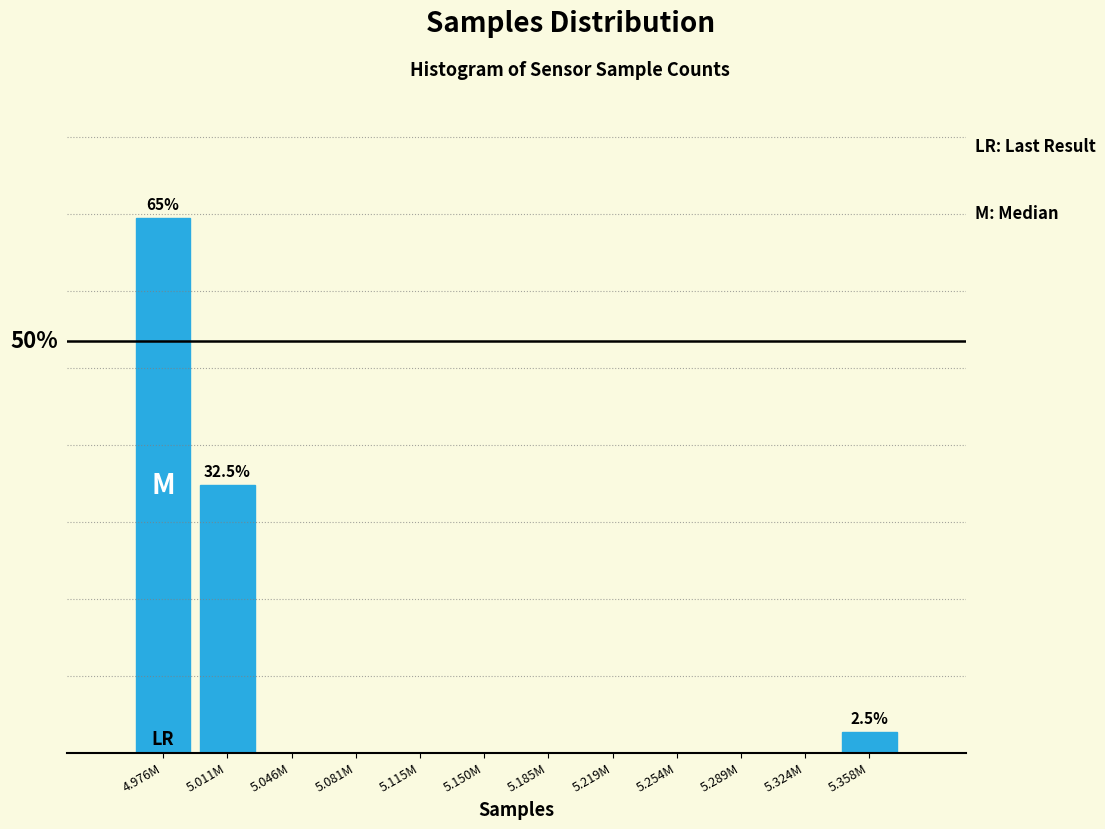

Are the bars horizontal?

No